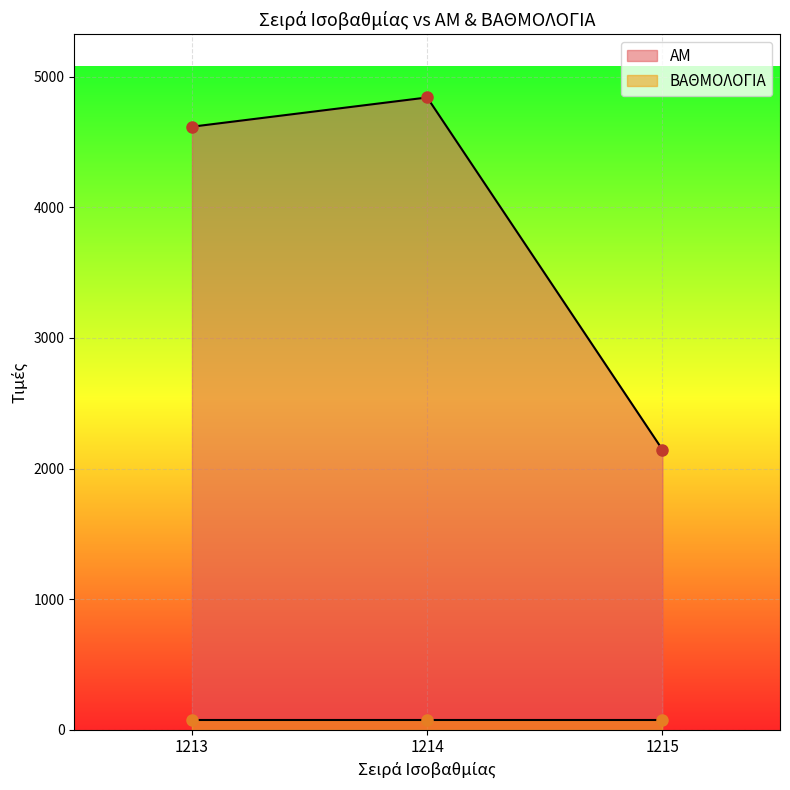

Rank the categories by AM value from highest to lowest.

1214, 1213, 1215